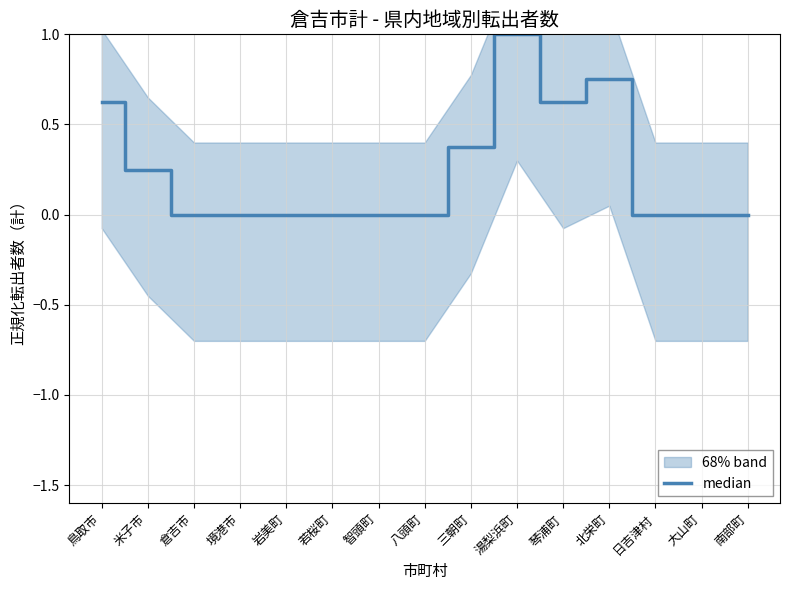

What is the label of the 12th point from the left?

北栄町